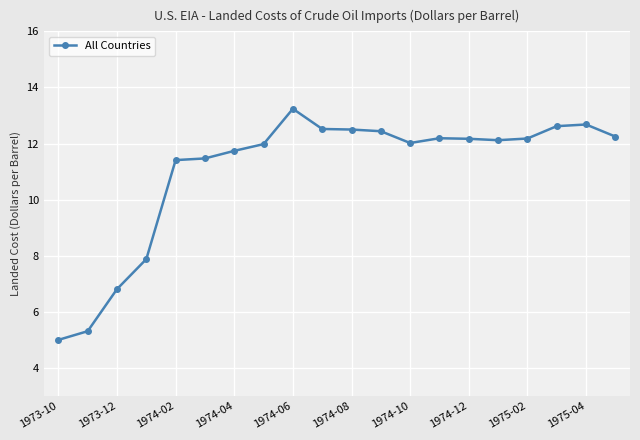

What is the difference between the maximum and minimum values?

8.2